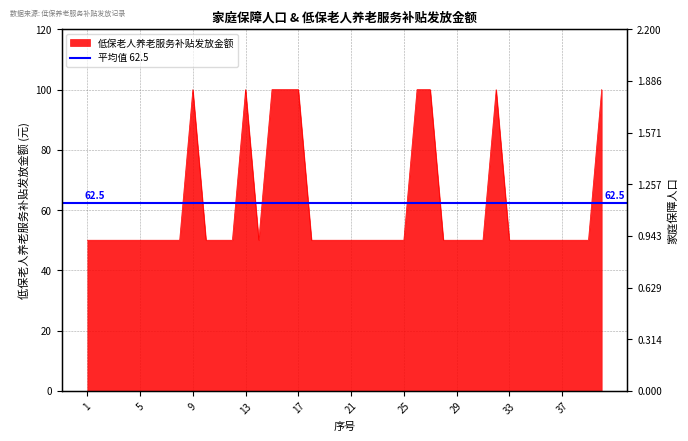

Is it true that 低保老人养老服务补贴发放金额 equals 1 at 14?

True